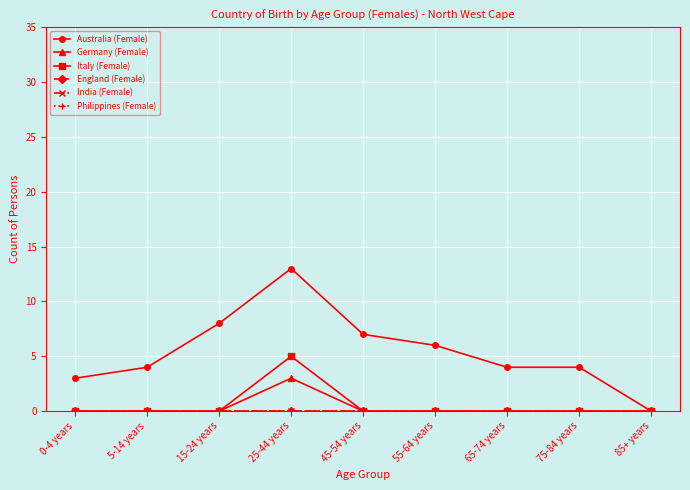

At which category does the chart reach its peak across all series?

25-44 years